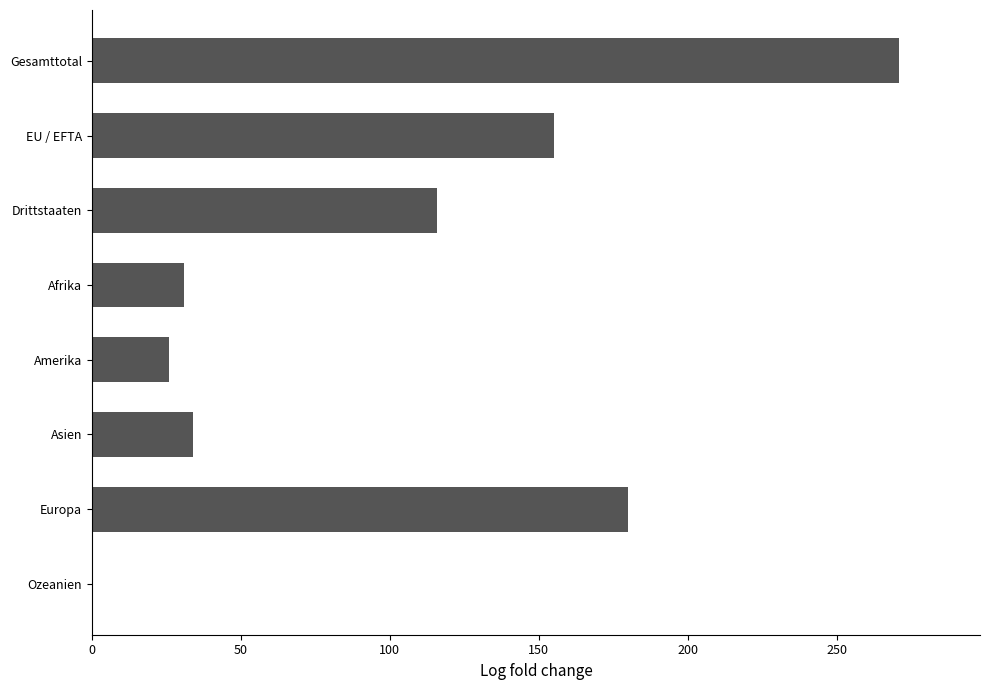

Reading top to bottom, extract all data points from this chart.

Gesamttotal=271	EU / EFTA=155	Drittstaaten=116	Afrika=31	Amerika=26	Asien=34	Europa=180	Ozeanien=0